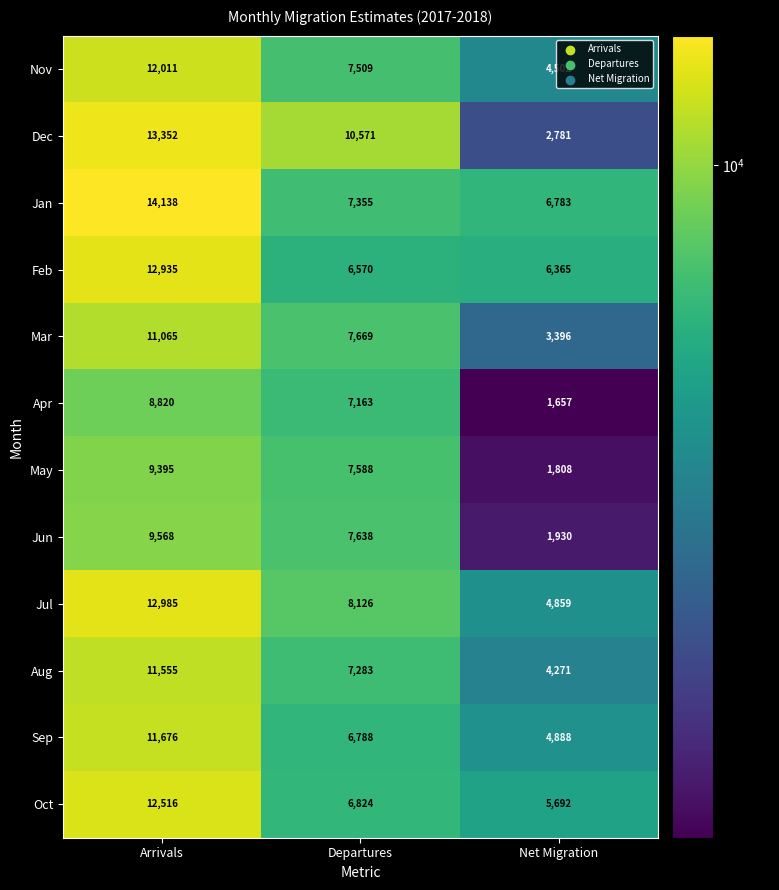

What is the maximum value shown in the chart?

14138